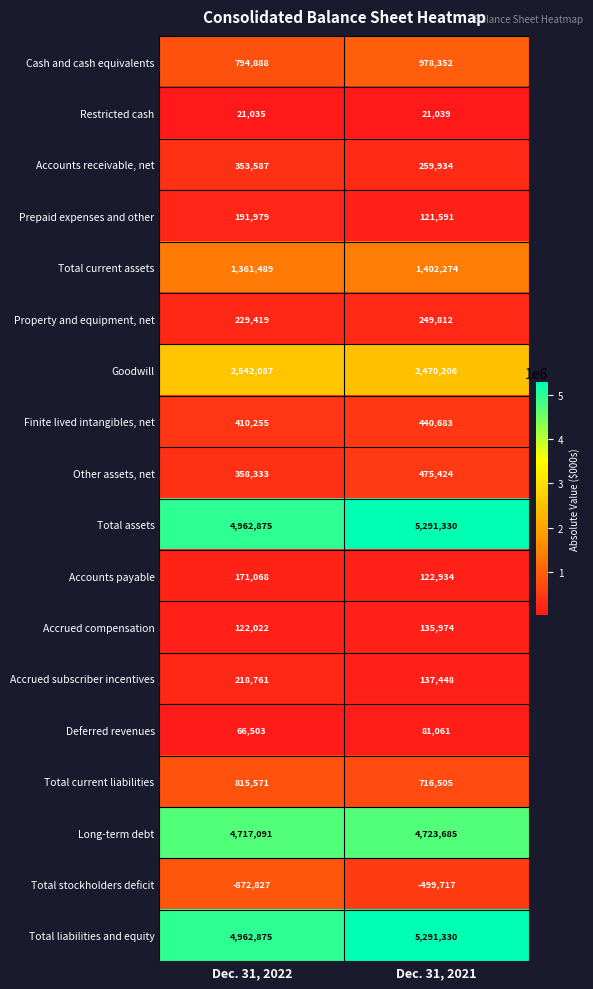

What is the spread (max minus min) of values at Dec. 31, 2022?

5835702